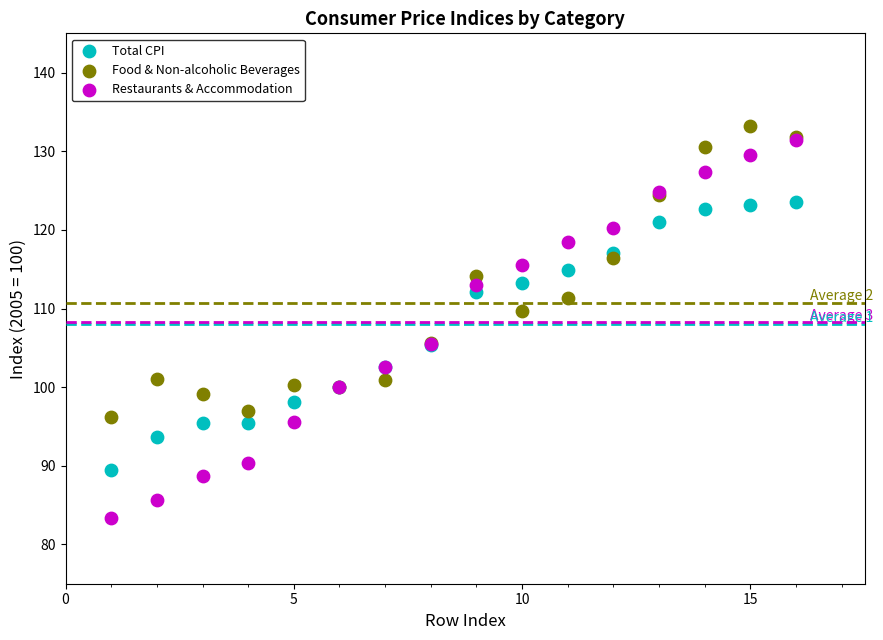

Across all series, what Y value is closest to 108?

109.7